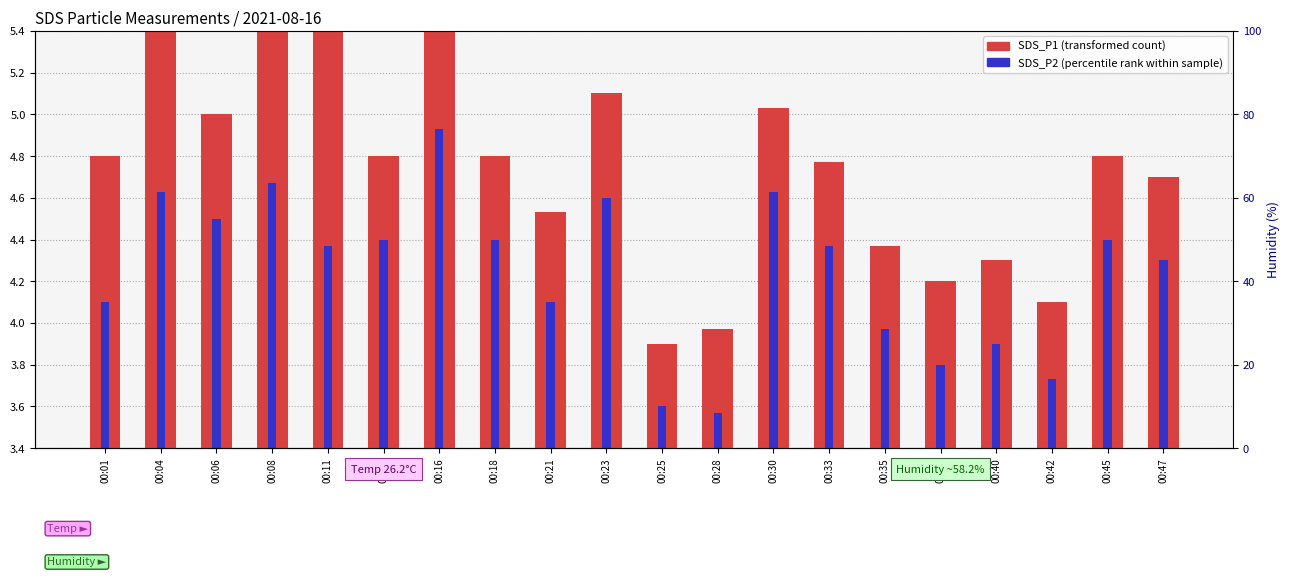

Reading left to right, transcribe all the data shown in this chart.

SDS_P1 (transformed count): 4.8	6.4	5.0	5.7	5.9	4.8	6.2	4.8	4.5	5.1	3.9	4.0	5.0	4.8	4.4	4.2	4.3	4.1	4.8	4.7
SDS_P2 (percentile rank within sample): 4.1	4.6	4.5	4.7	4.4	4.4	4.9	4.4	4.1	4.6	3.6	3.6	4.6	4.4	4.0	3.8	3.9	3.7	4.4	4.3